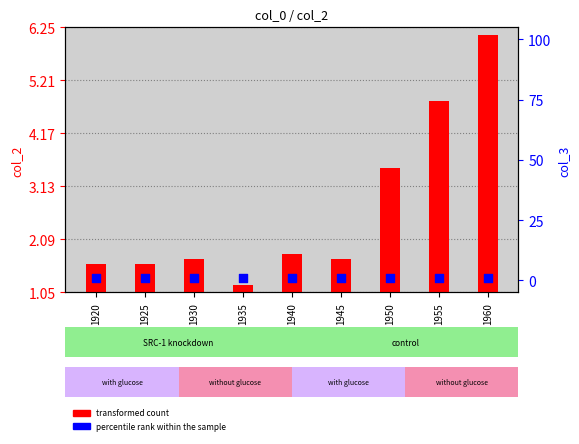

Is the value of transformed count at 1940 greater than the value of percentile rank within the sample at 1940?

Yes